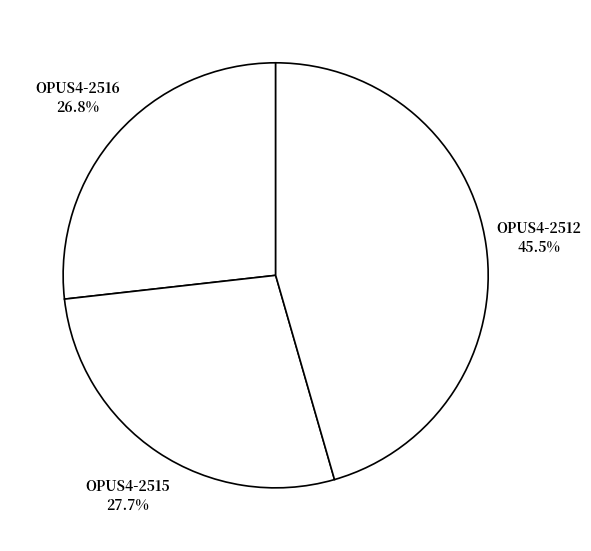

How many slices are in this pie chart?

3